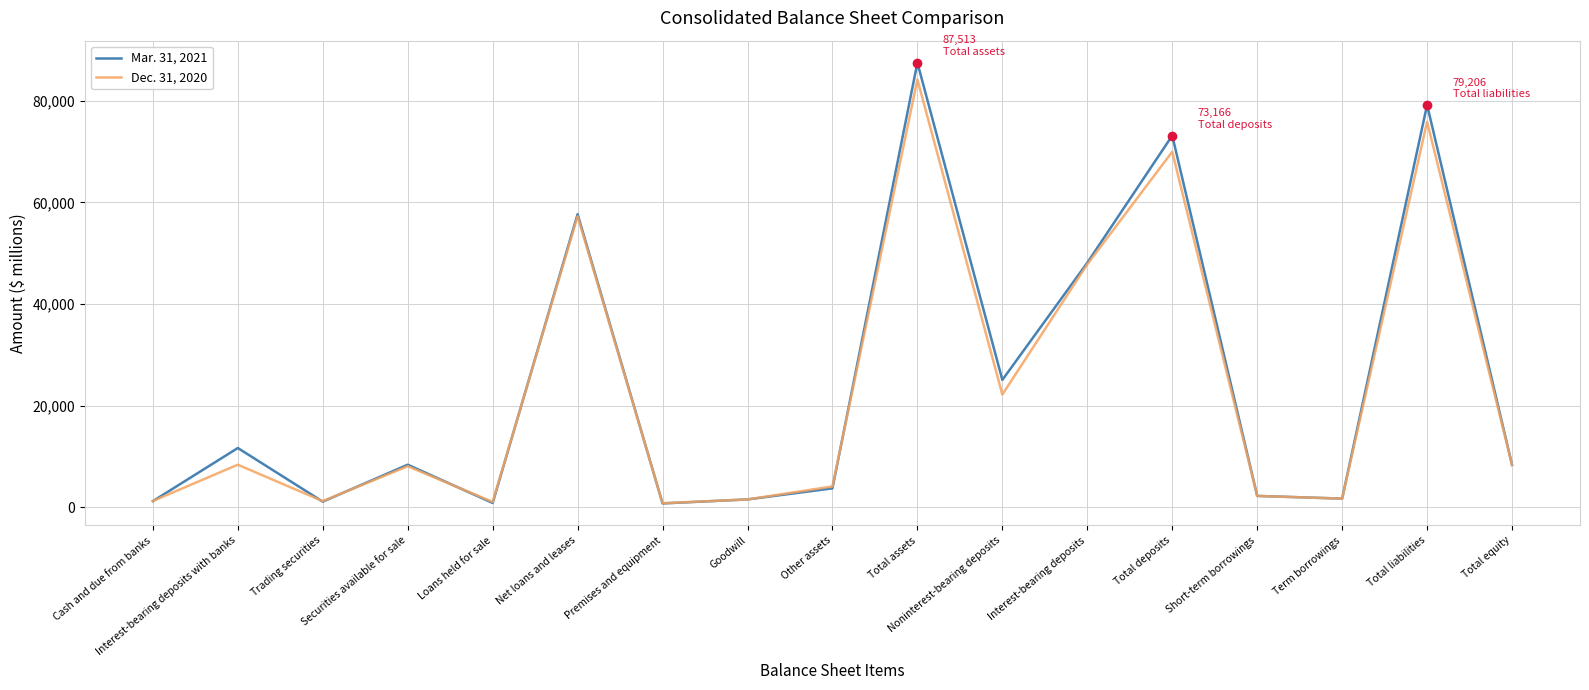

Which category has the highest value across all series?

Total assets